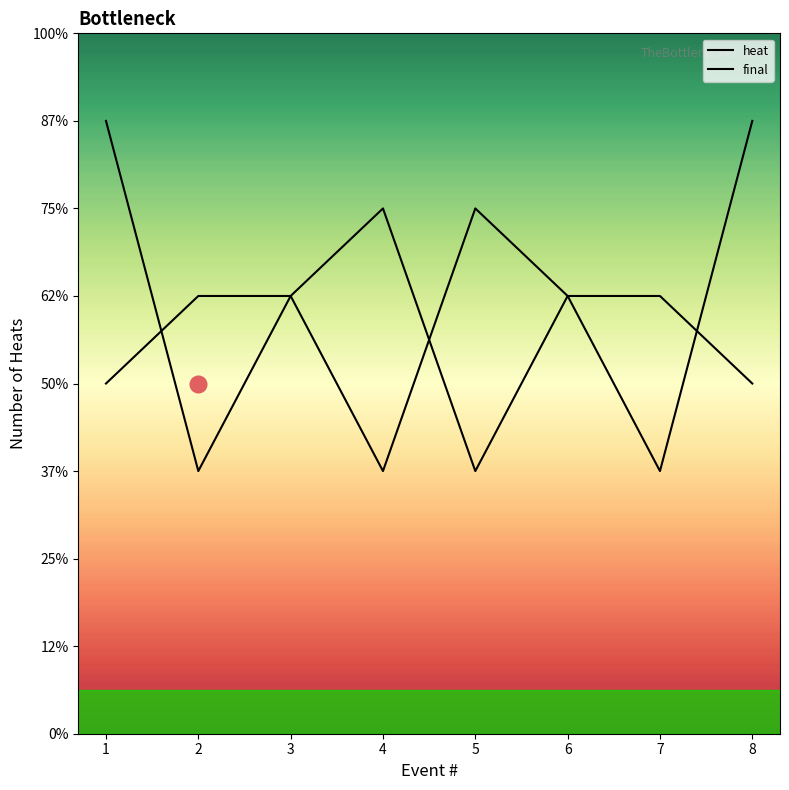

Does the chart display data point markers on the line(s)?

No